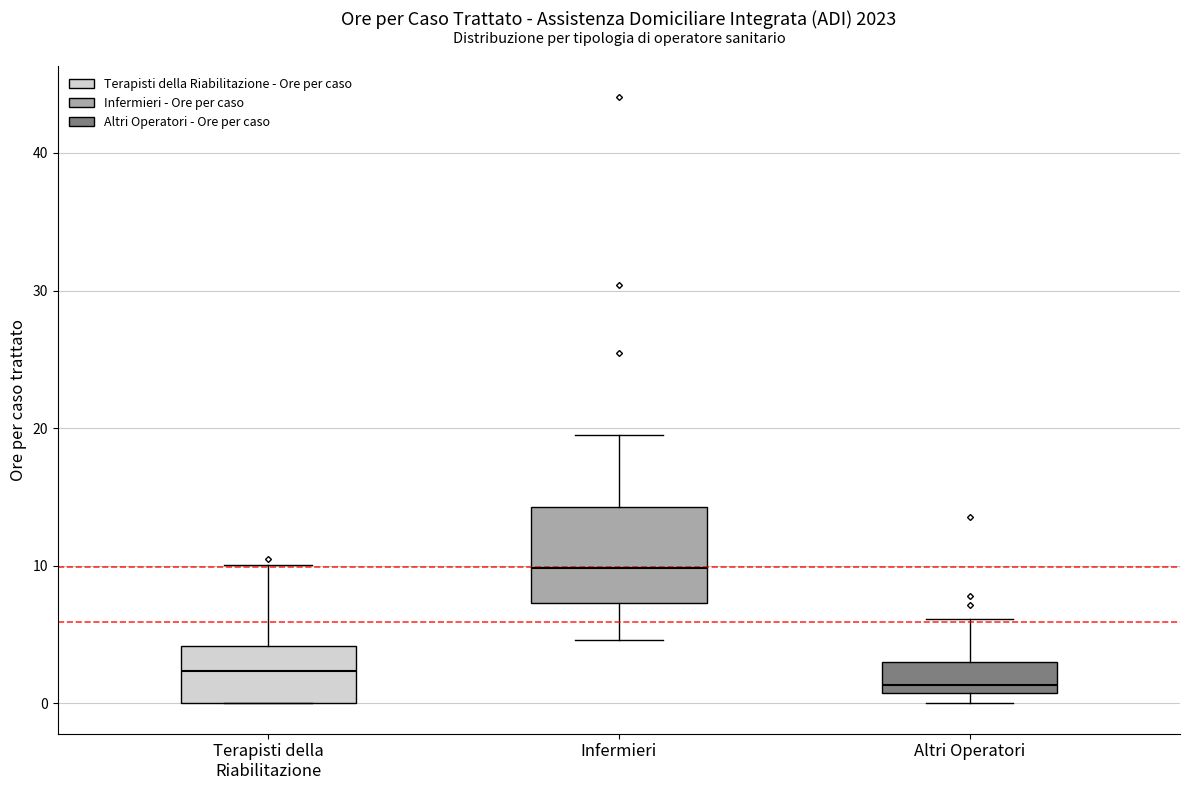

Reading left to right, transcribe this box plot: for each box, give where its median line is, the range the box spans, and where its two whiskers end, as read against the y-axis. The values are not printed on the chart, so give them approximately, as read against the axis.

Terapisti della Riabilitazione: median 2, box 0 to 4, whiskers 0 to 10
Infermieri: median 10, box 7 to 14, whiskers 5 to 20
Altri Operatori: median 1 (just above the box's lower edge), box 1 to 3, whiskers 0 to 6